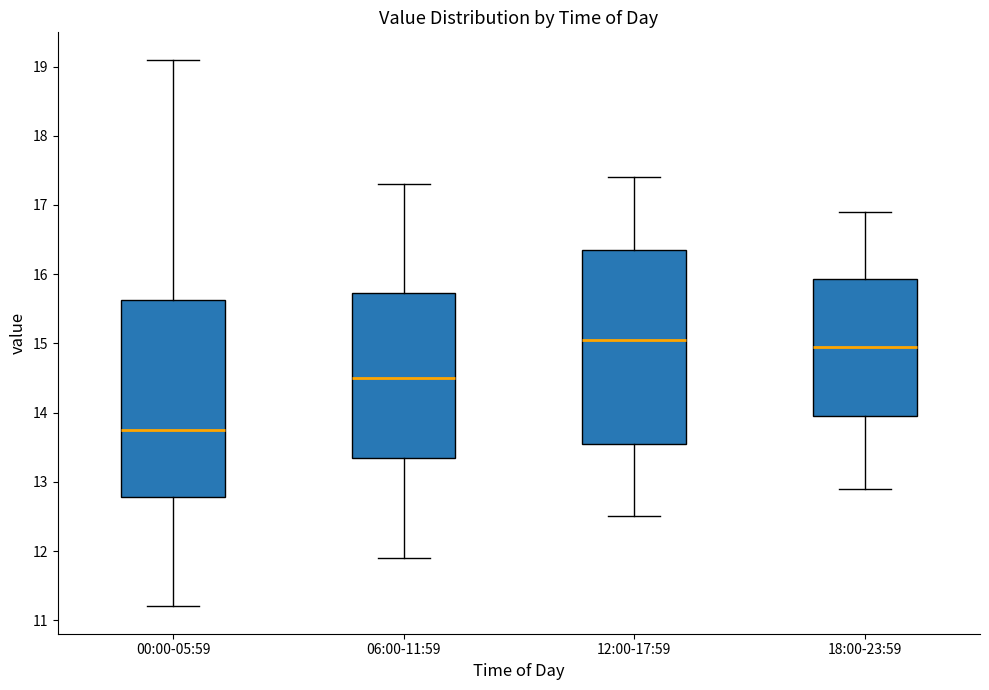

Which box has the highest median line?

12:00-17:59